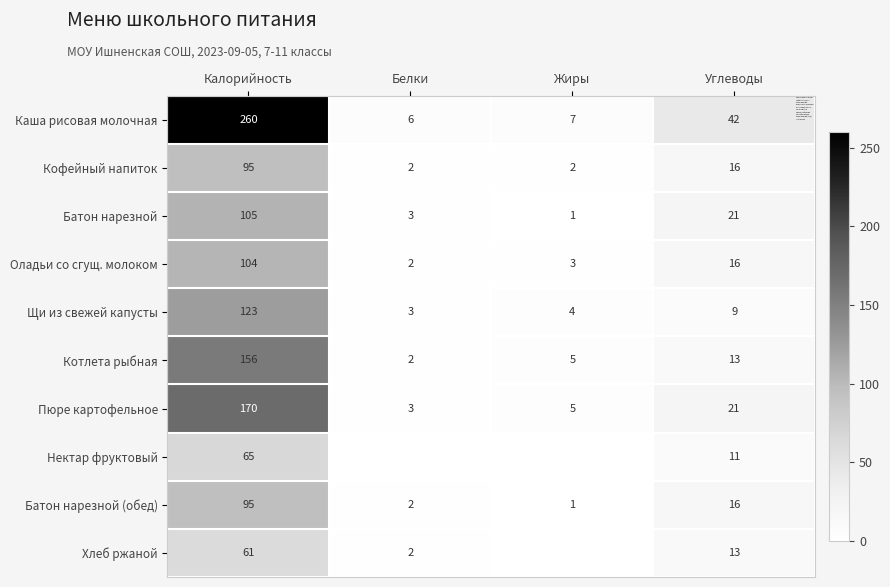

What is the difference between the highest and lowest values at Углеводы?

33